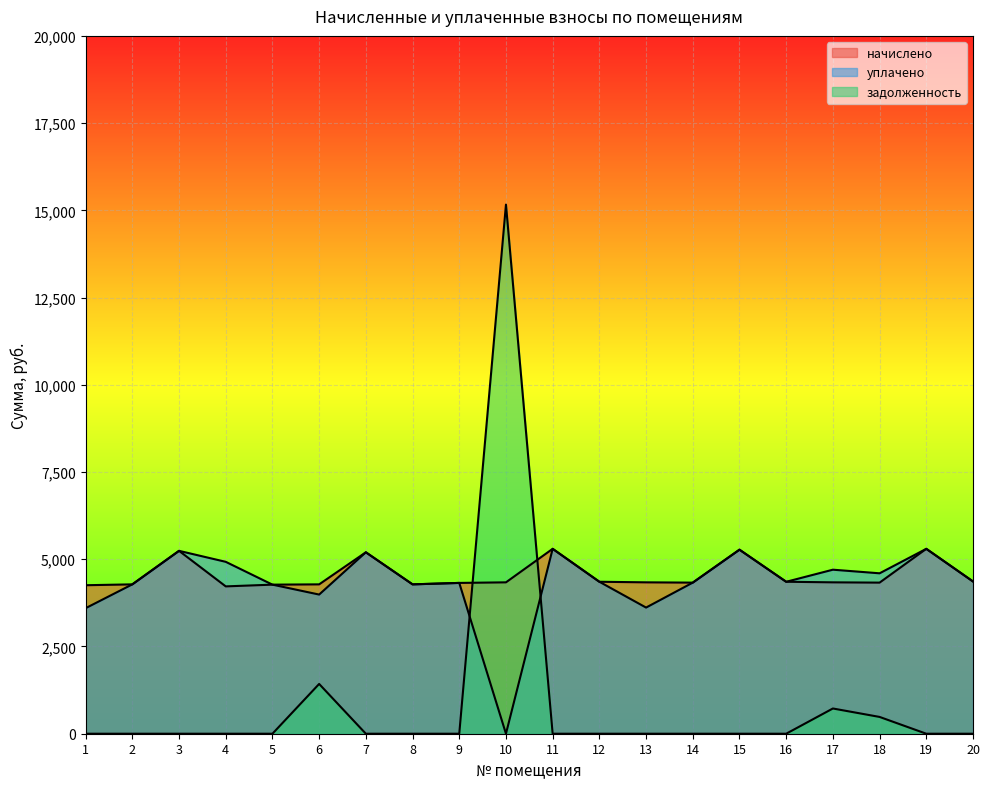

What is the difference between the maximum and second lowest values in the задолженность series?

15164.5